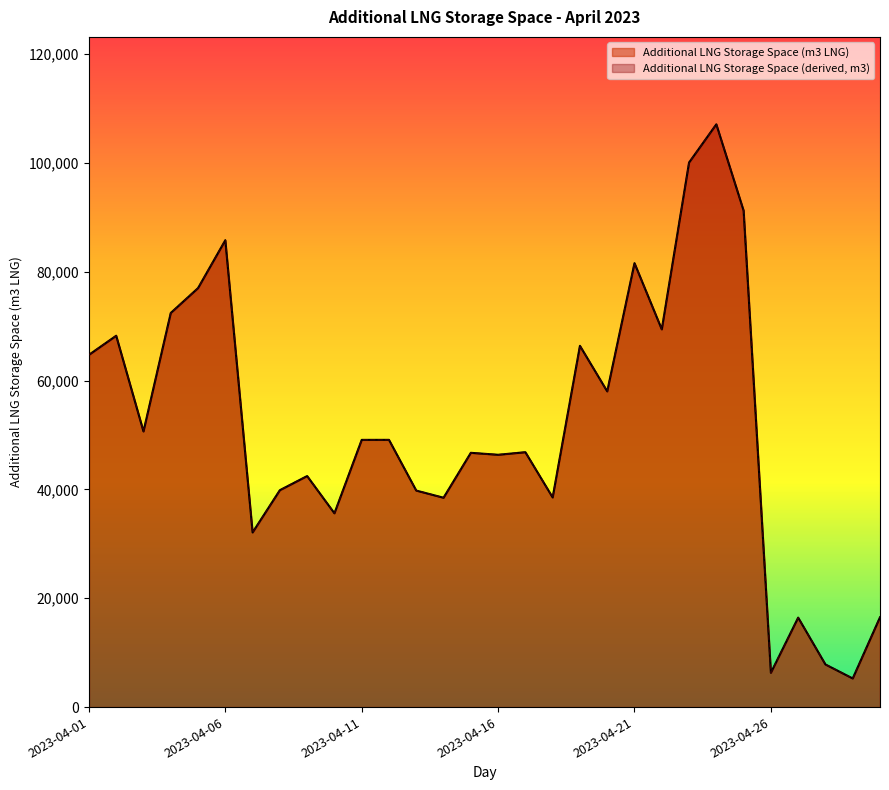

List the labels in order of Additional LNG Storage Space (m3) value, smallest first.

2023-04-29, 2023-04-26, 2023-04-28, 2023-04-27, 2023-04-30, 2023-04-07, 2023-04-10, 2023-04-14, 2023-04-18, 2023-04-13, 2023-04-08, 2023-04-09, 2023-04-16, 2023-04-15, 2023-04-17, 2023-04-11, 2023-04-12, 2023-04-03, 2023-04-20, 2023-04-01, 2023-04-19, 2023-04-02, 2023-04-22, 2023-04-04, 2023-04-05, 2023-04-21, 2023-04-06, 2023-04-25, 2023-04-23, 2023-04-24